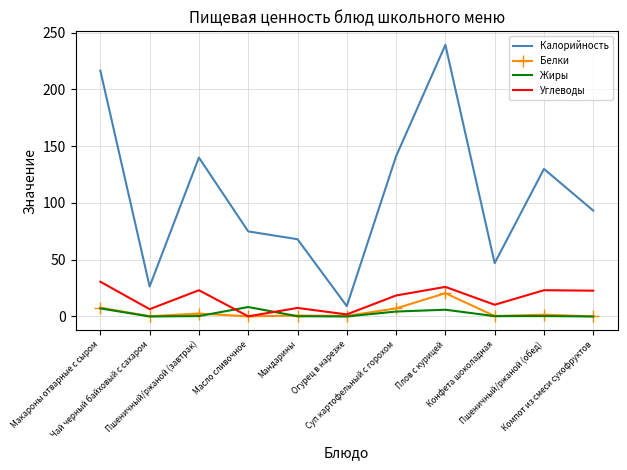

What are all the series names shown in the legend?

Калорийность, Белки, Жиры, Углеводы